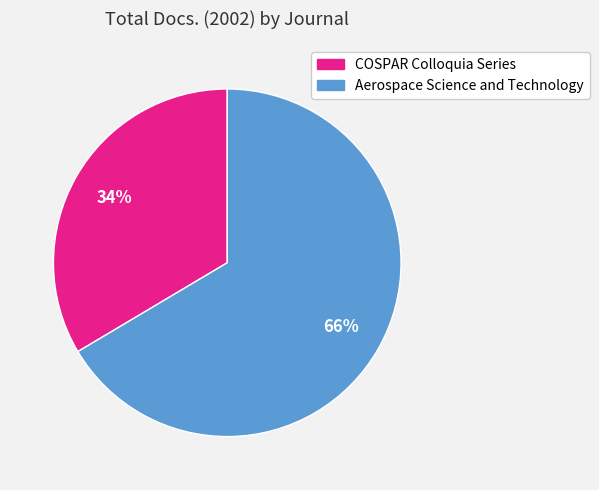

Is the sum of COSPAR Colloquia Series and Aerospace Science and Technology greater than half?

Yes